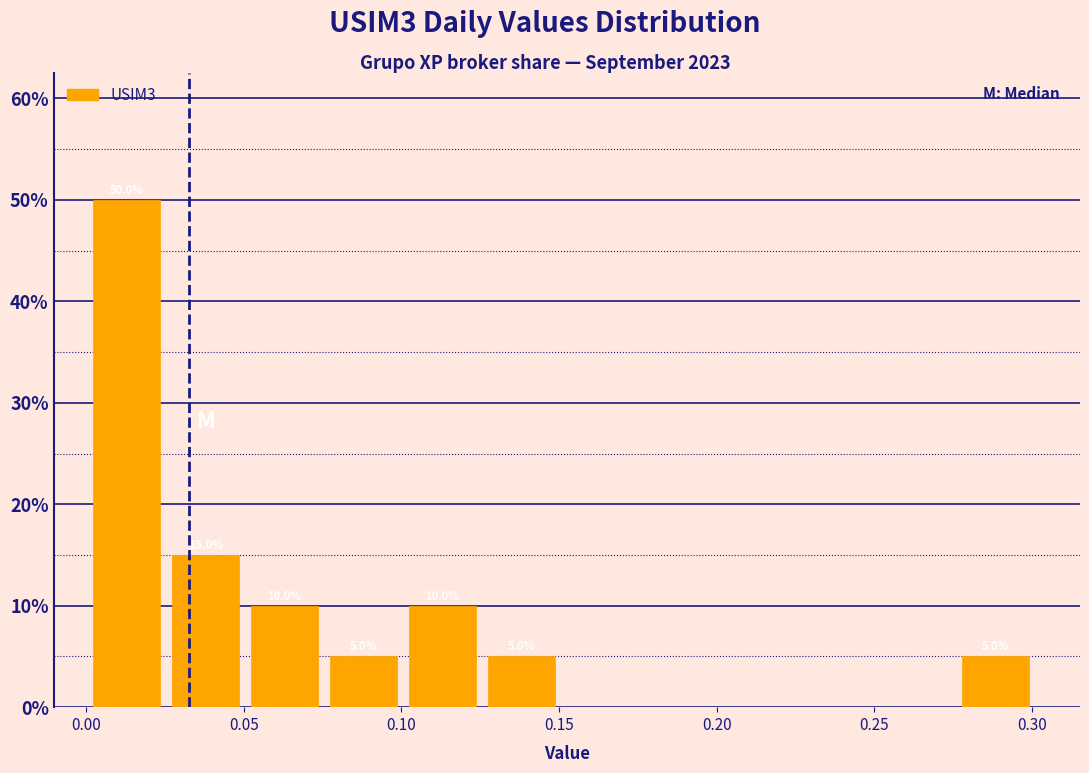

Which range on the x-axis has the tallest bar?

0.000 to 0.025